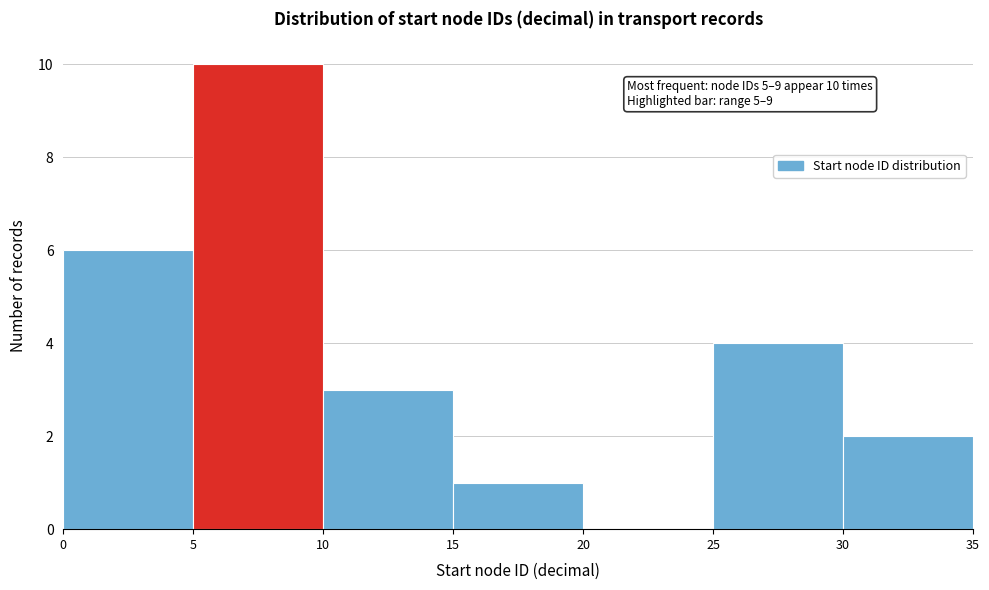

Over which range of the x-axis is the bar tallest?

5 to 10